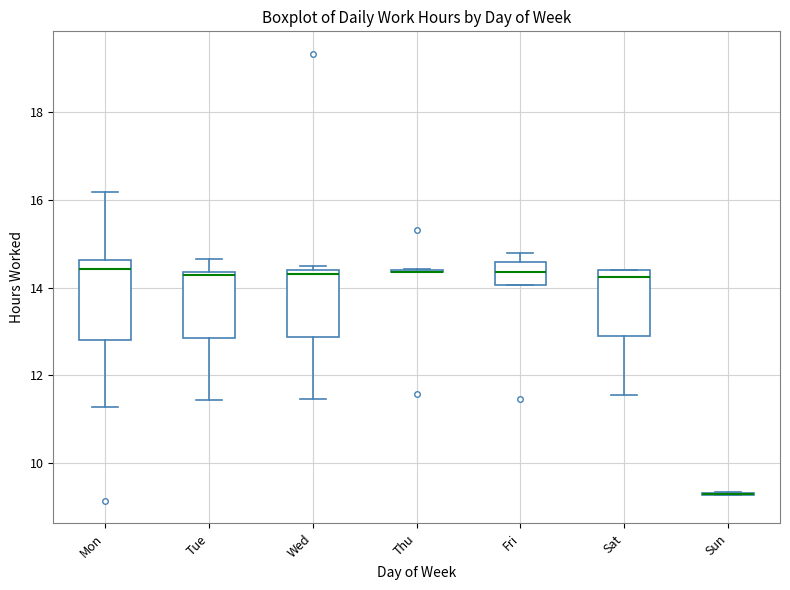

Comparing the boxes themselves (not the whiskers), which one is the tallest?

Mon